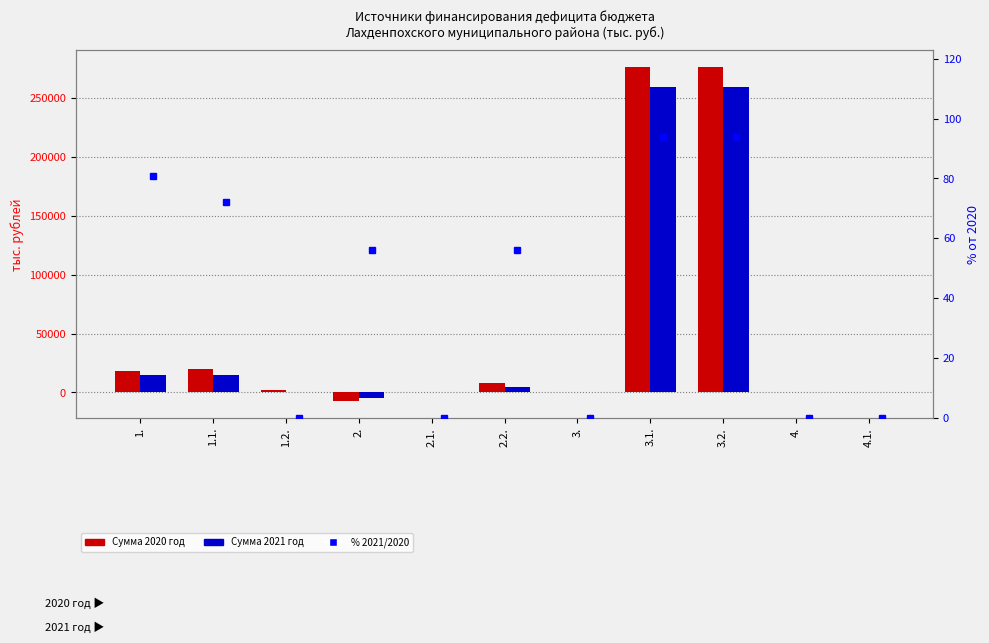

What is the total value across all series at 1.1.?

34861.4